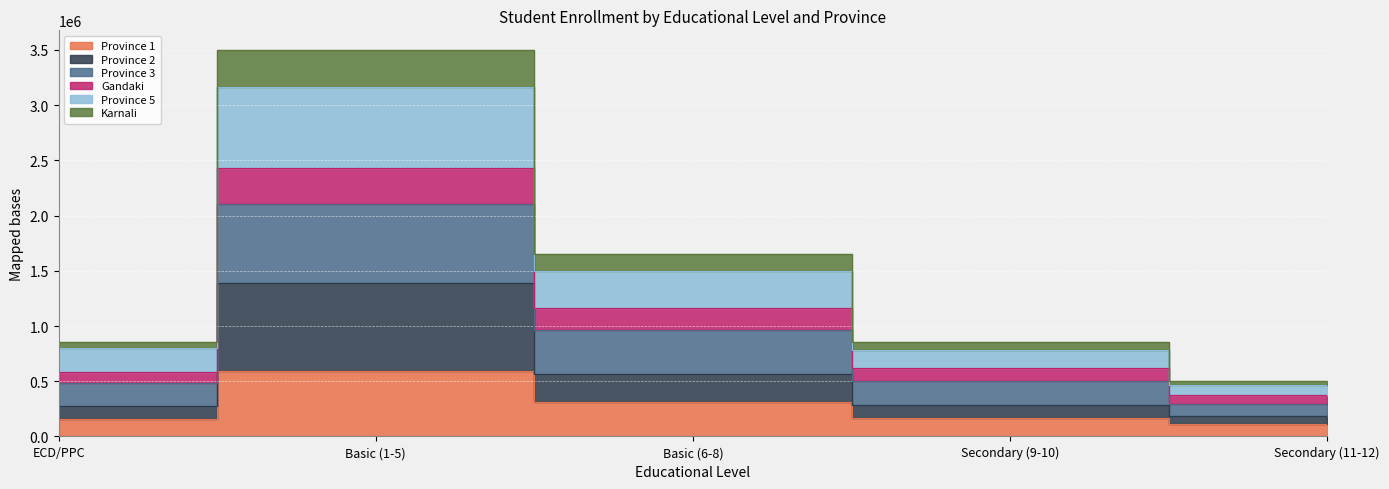

True or false: Province 5 and Province 1 cross at least once.

False